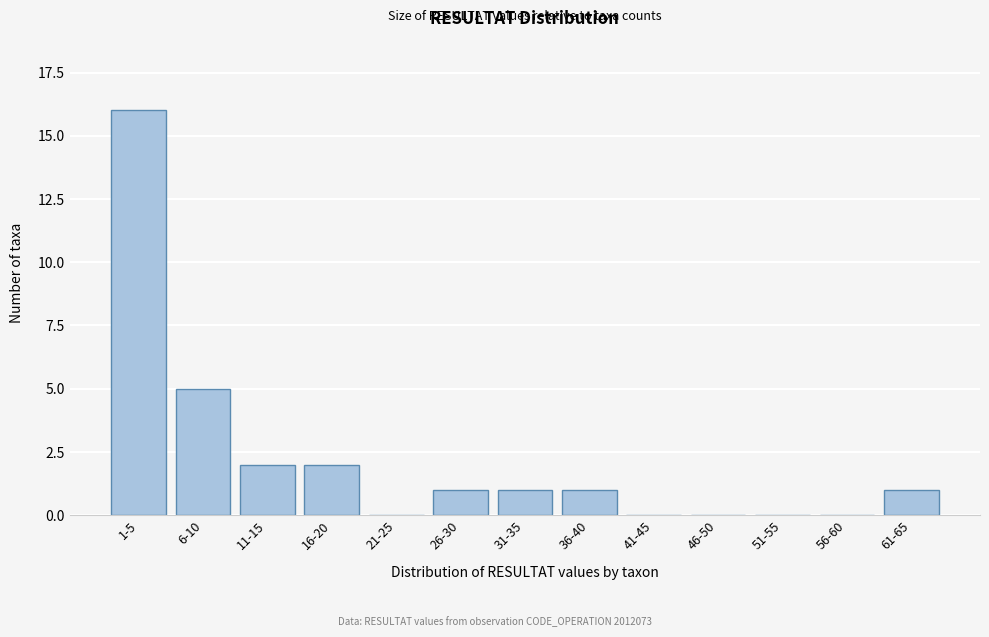

Reading left to right, transcribe all the data shown in this chart.

1-5=16	6-10=5	11-15=2	16-20=2	21-25=0	26-30=1	31-35=1	36-40=1	41-45=0	46-50=0	51-55=0	56-60=0	61-65=1